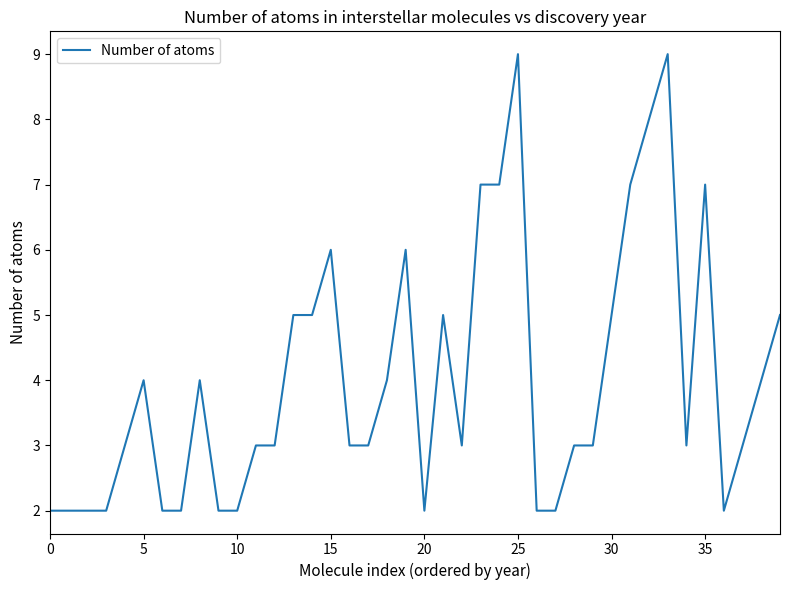

What is the maximum value shown in the chart?

9